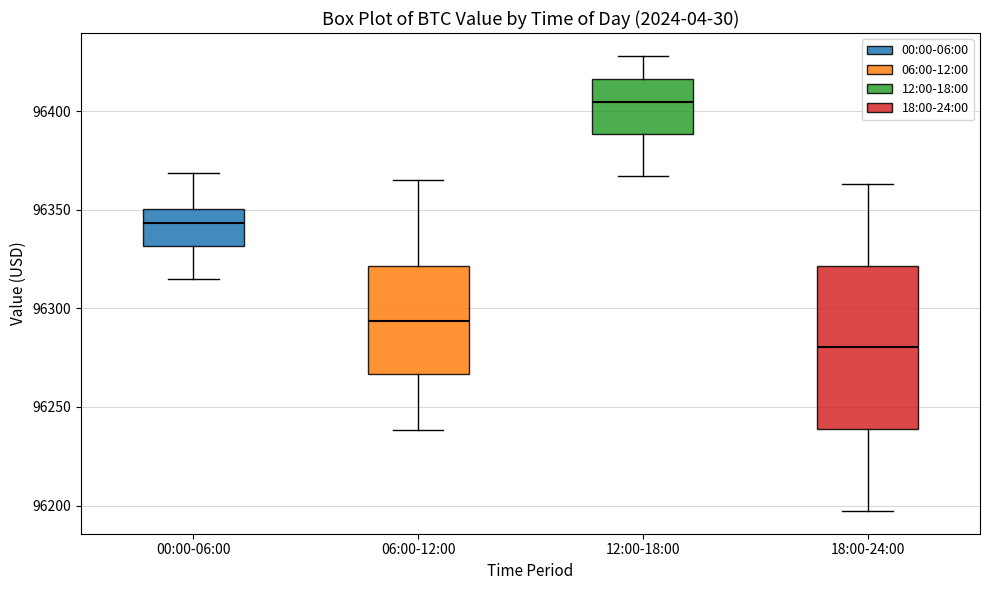

Comparing the boxes themselves (not the whiskers), which one is the tallest?

18:00-24:00